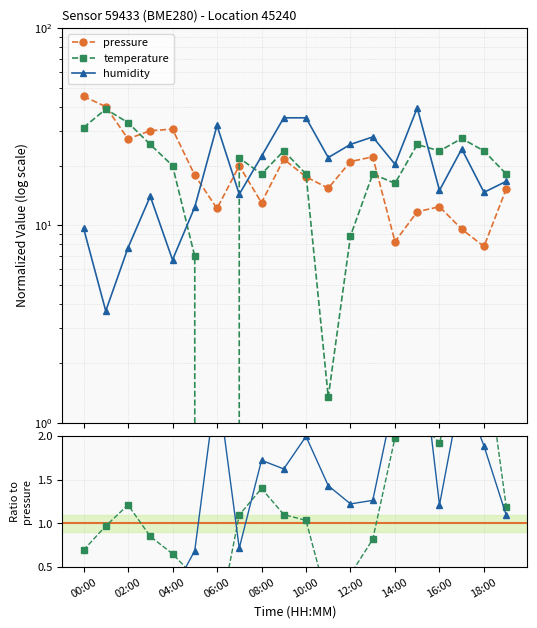

What is the label of the 20th point from the right?

00:00